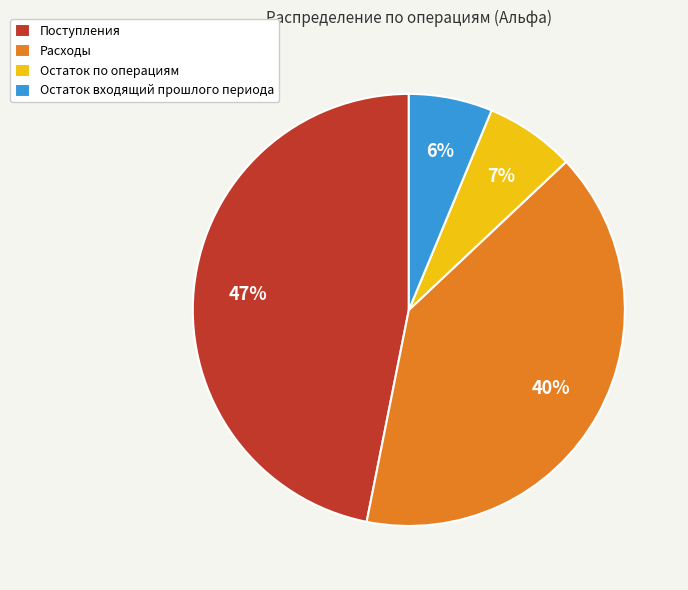

True or false: Расходы accounts for 40% of the total.

True